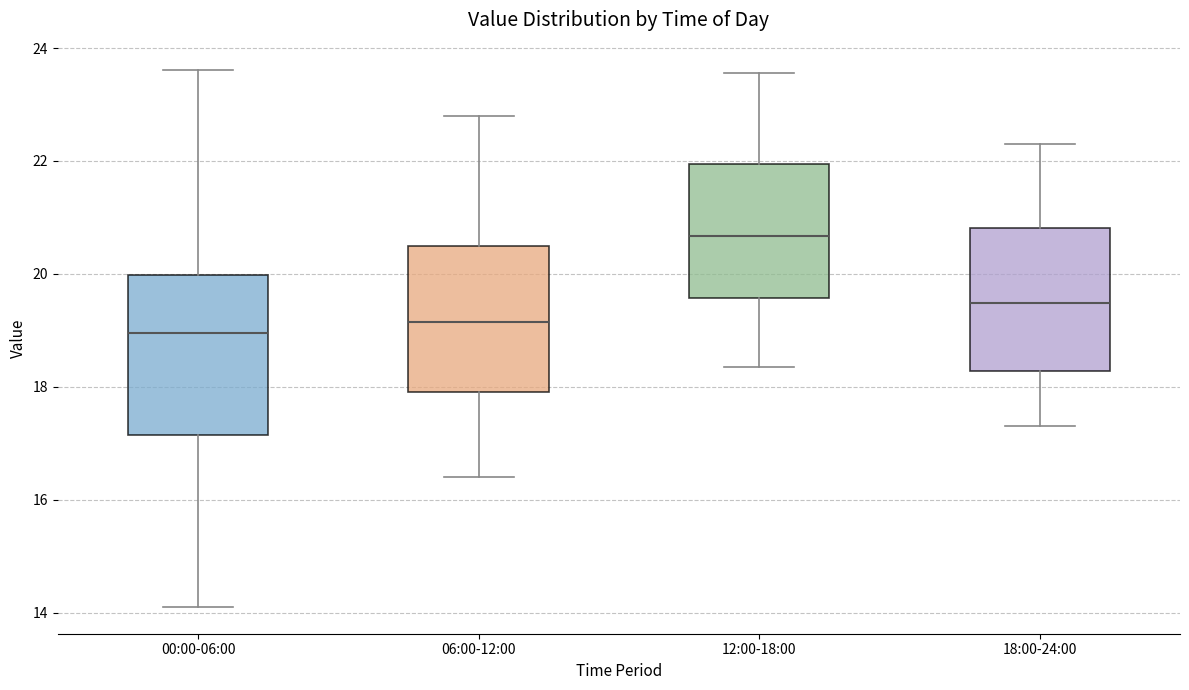

Reading left to right, transcribe this box plot: for each box, give where its median line is, the range the box spans, and where its two whiskers end, as read against the y-axis. The values are not printed on the chart, so give them approximately, as read against the axis.

00:00-06:00: median 19.0, box 17.2 to 20.0, whiskers 14.2 to 23.6
06:00-12:00: median 19.2, box 18.0 to 20.6, whiskers 16.4 to 22.8
12:00-18:00: median 20.6, box 19.6 to 22.0, whiskers 18.4 to 23.6
18:00-24:00: median 19.4, box 18.2 to 20.8, whiskers 17.4 to 22.4